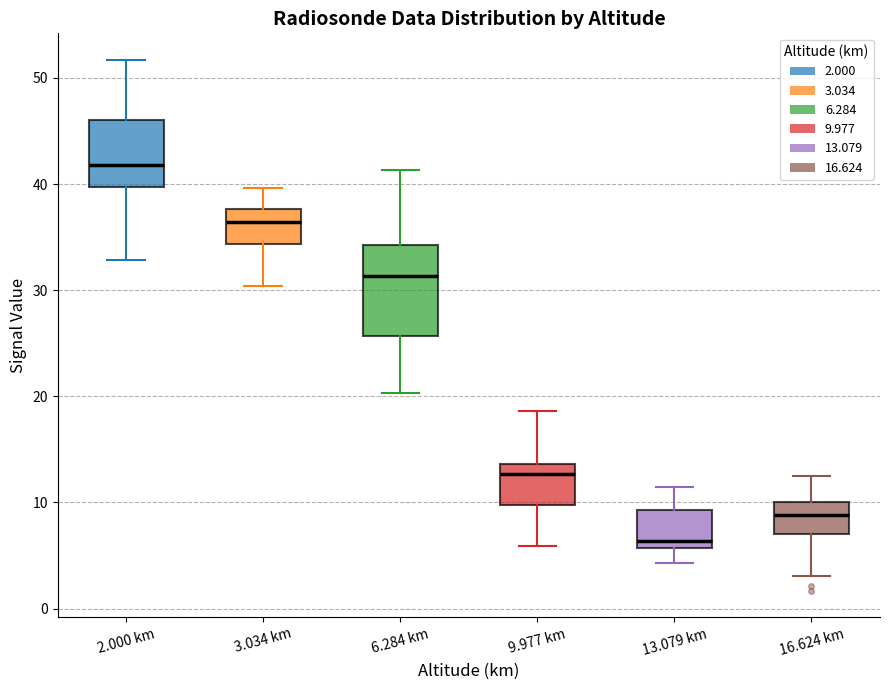

Reading left to right, transcribe this box plot: for each box, give where its median line is, the range the box spans, and where its two whiskers end, as read against the y-axis. The values are not printed on the chart, so give them approximately, as read against the axis.

2.000 km: median 42, box 40 to 46, whiskers 33 to 52
3.034 km: median 36, box 34 to 38, whiskers 30 to 40
6.284 km: median 31, box 26 to 34, whiskers 20 to 41
9.977 km: median 13, box 10 to 14, whiskers 6 to 19
13.079 km: median 6 (just above the box's lower edge), box 6 to 9, whiskers 4 to 12
16.624 km: median 9, box 7 to 10, whiskers 3 to 13